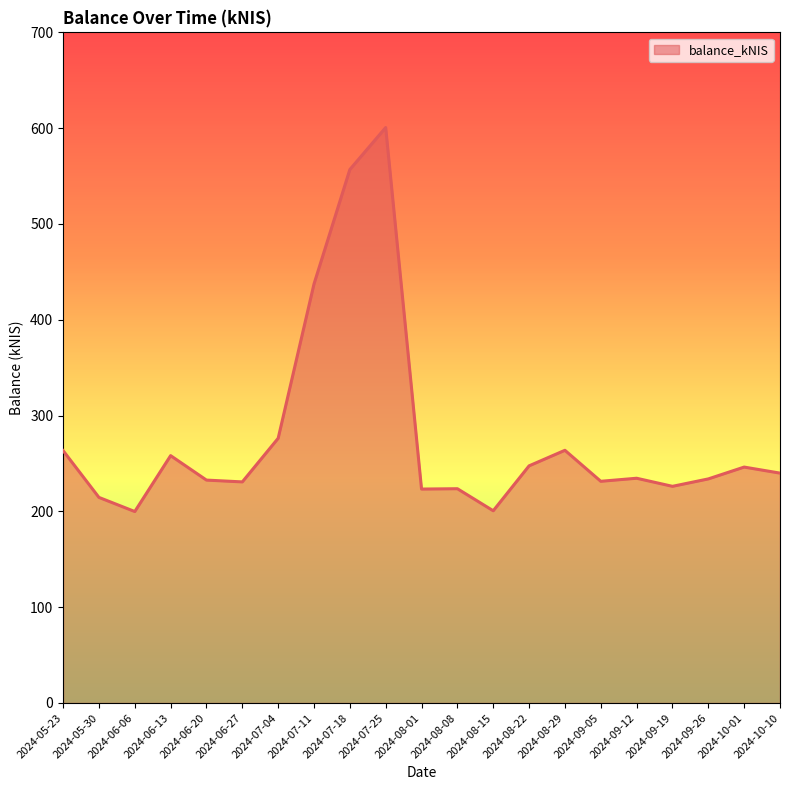

Where is the first local minimum?

2024-06-06